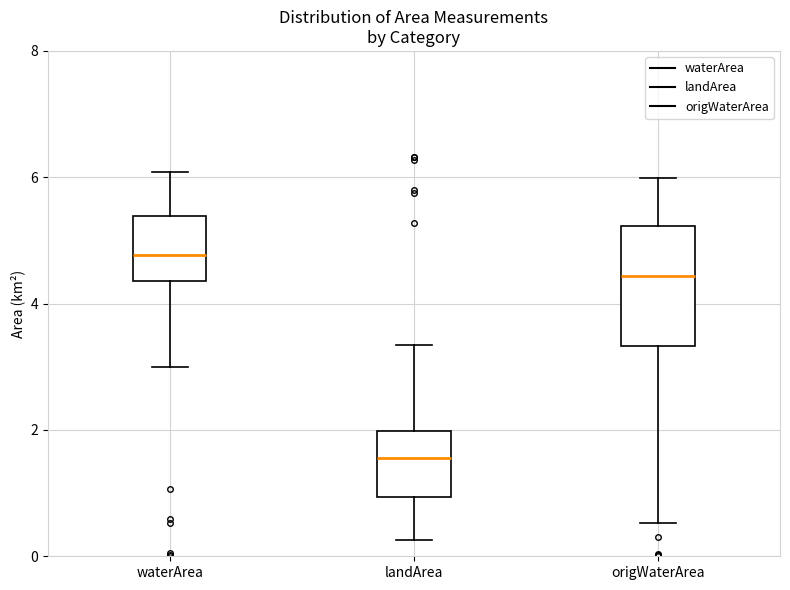

Reading left to right, read every box against the y-axis: the position of its median line, the range the box covers, and the ends of its whiskers. The values are not printed on the chart, so give them approximately, as read against the axis.

waterArea: median 4.8, box 4.4 to 5.4, whiskers 3.0 to 6.0
landArea: median 1.6, box 1.0 to 2.0, whiskers 0.2 to 3.4
origWaterArea: median 4.4, box 3.4 to 5.2, whiskers 0.6 to 6.0